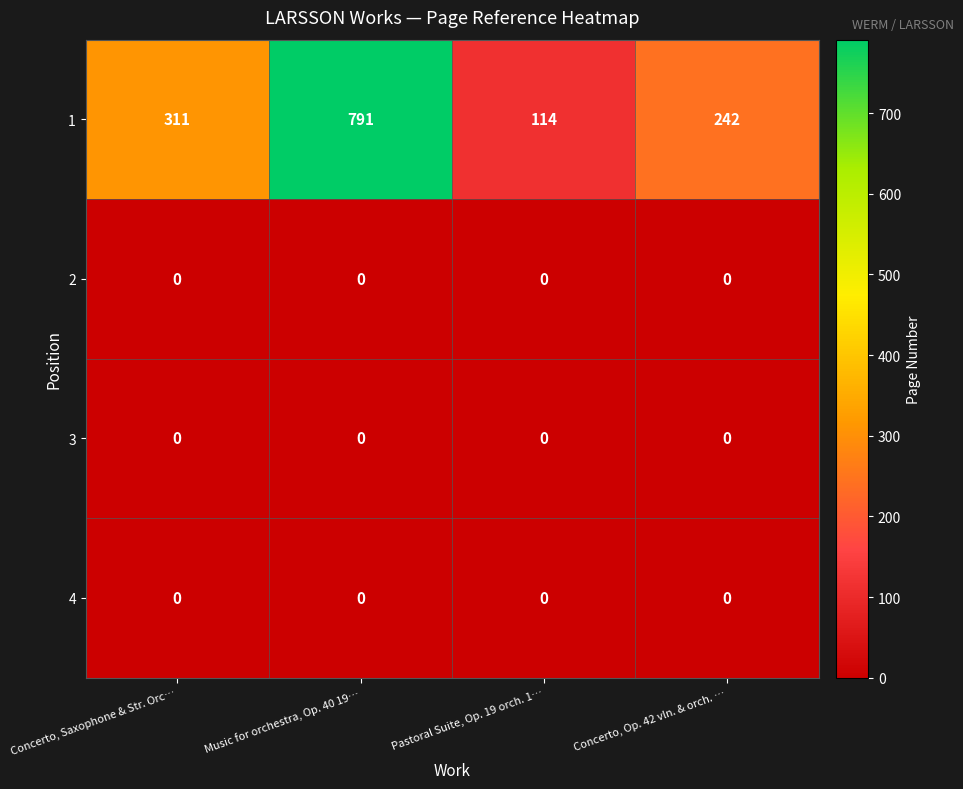

Reading left to right, transcribe all the data shown in this chart.

1: Concerto, Saxophone & Str. Orc…=311	Music for orchestra, Op. 40 19…=791	Pastoral Suite, Op. 19 orch. 1…=114	Concerto, Op. 42 vln. & orch. …=242
2: Concerto, Saxophone & Str. Orc…=0	Music for orchestra, Op. 40 19…=0	Pastoral Suite, Op. 19 orch. 1…=0	Concerto, Op. 42 vln. & orch. …=0
3: Concerto, Saxophone & Str. Orc…=0	Music for orchestra, Op. 40 19…=0	Pastoral Suite, Op. 19 orch. 1…=0	Concerto, Op. 42 vln. & orch. …=0
4: Concerto, Saxophone & Str. Orc…=0	Music for orchestra, Op. 40 19…=0	Pastoral Suite, Op. 19 orch. 1…=0	Concerto, Op. 42 vln. & orch. …=0